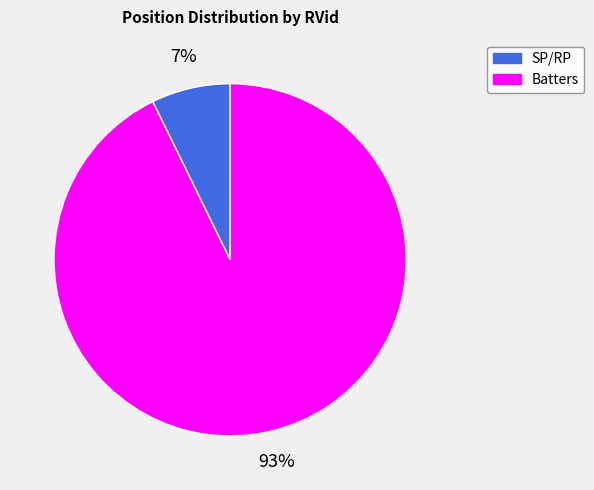

Is there any slice that represents more than half of the pie?

Yes